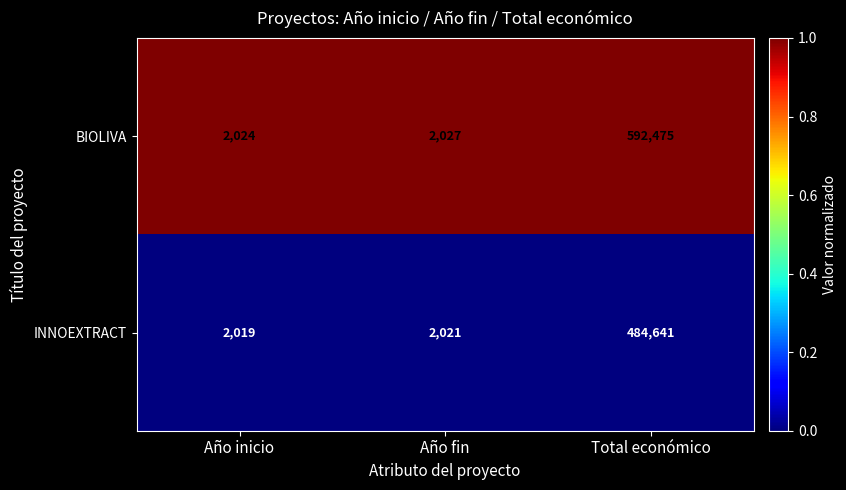

Rank the series by their maximum value, from highest to lowest.

BIOLIVA, INNOEXTRACT